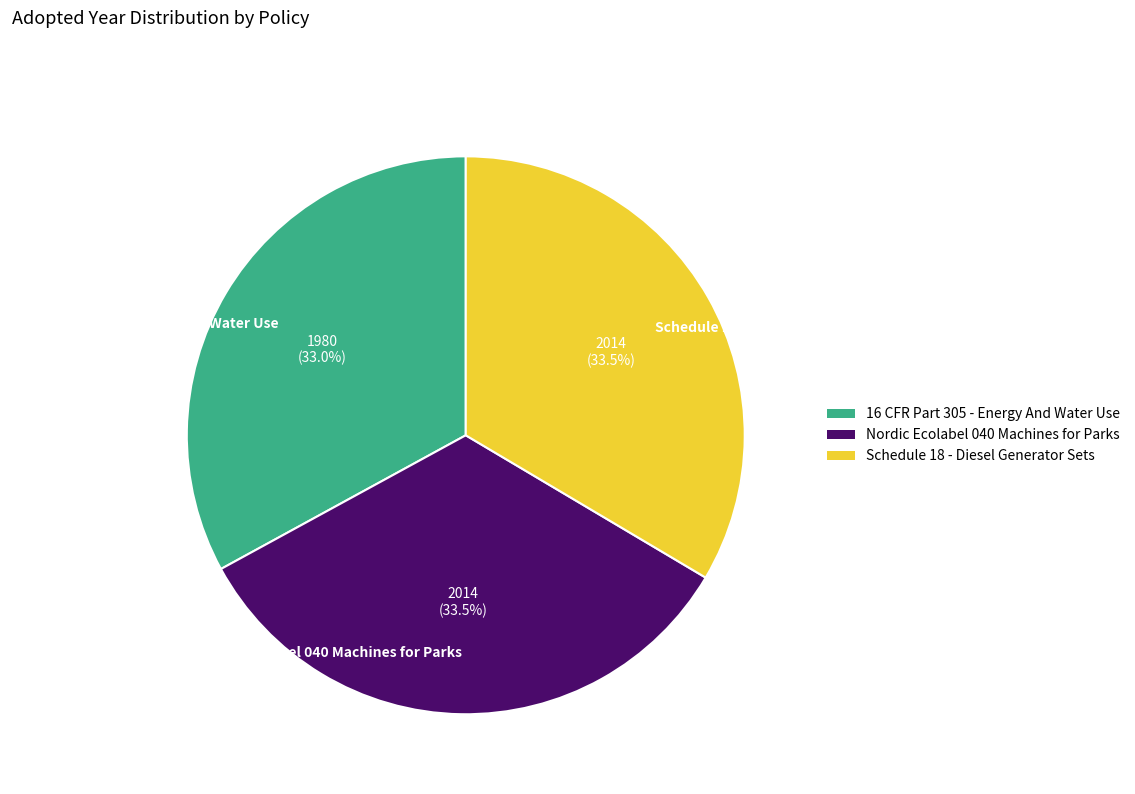

What is the smallest slice in the pie chart?

16 CFR Part 305 - Energy And Water Use